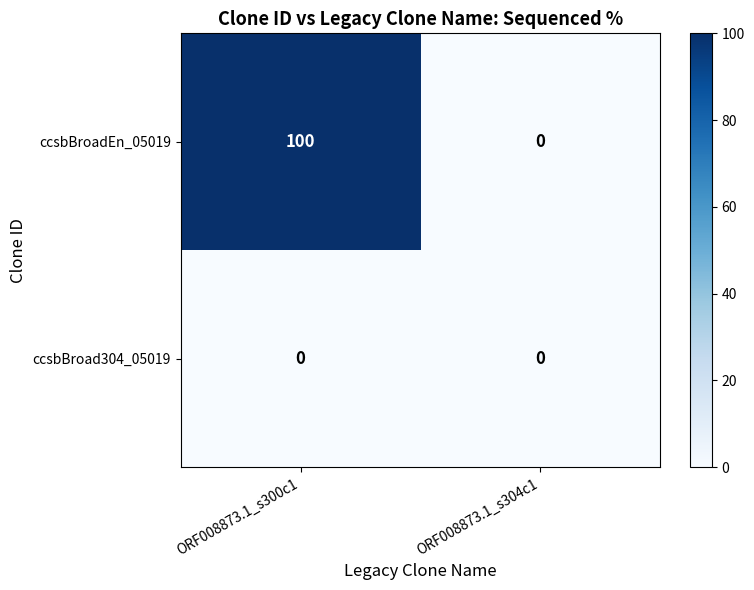

Between ORF008873.1_s300c1 and ORF008873.1_s304c1, which series saw the biggest shift?

ccsbBroadEn_05019